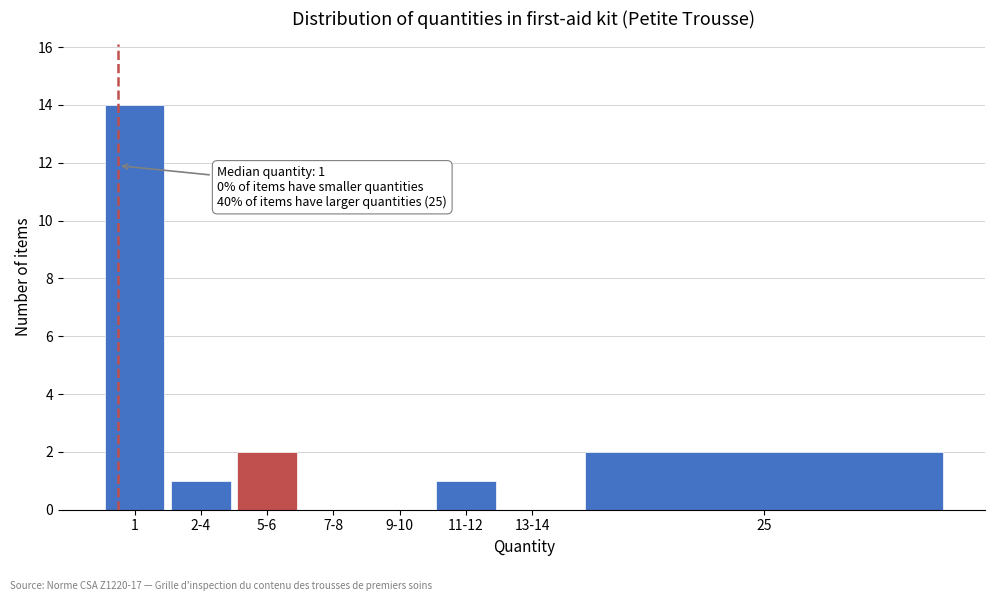

Reading left to right, transcribe all the data shown in this chart.

1=14	2-4=1	5-6=2	7-8=0	9-10=0	11-12=1	13-14=0	25=2